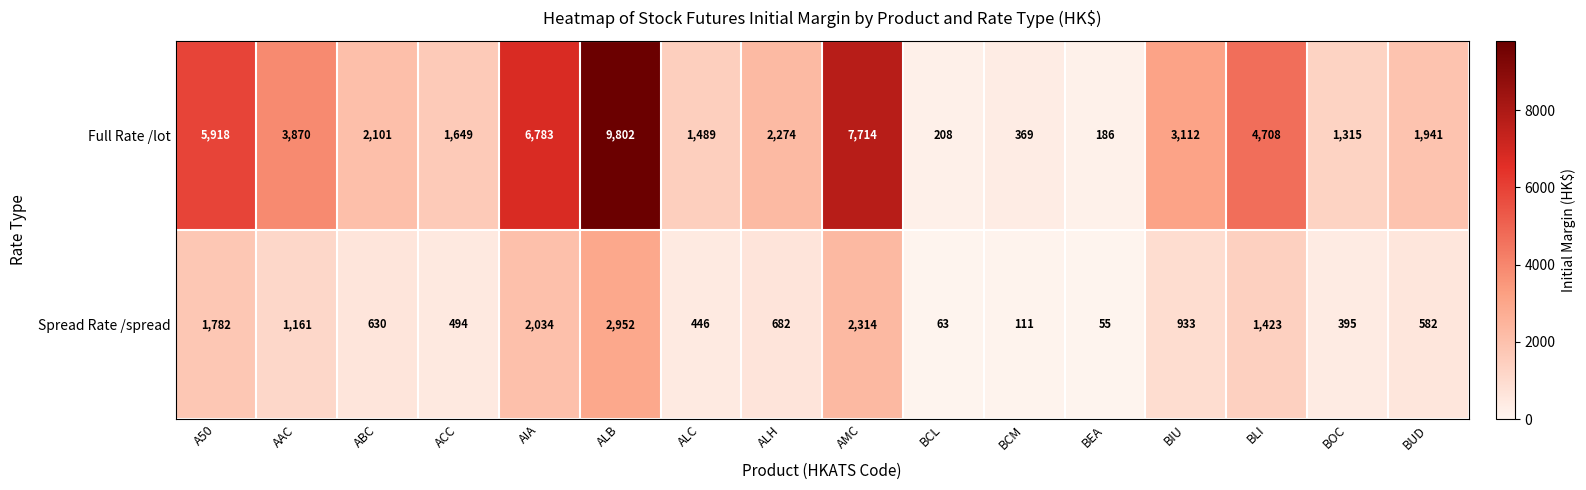

Which series has the widest spread of values?

Full Rate /lot